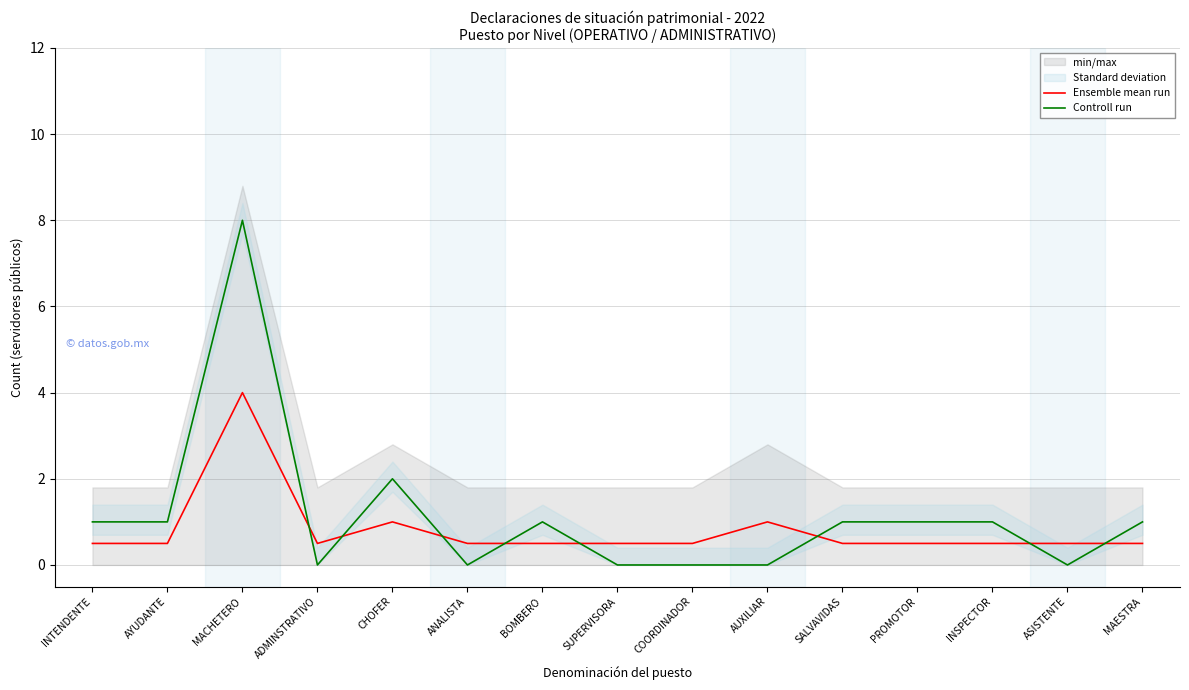

Rank the categories by Ensemble mean run value from lowest to highest.

INTENDENTE, AYUDANTE, ADMINSTRATIVO, ANALISTA, BOMBERO, SUPERVISORA, COORDINADOR, SALVAVIDAS, PROMOTOR, INSPECTOR, ASISTENTE, MAESTRA, CHOFER, AUXILIAR, MACHETERO